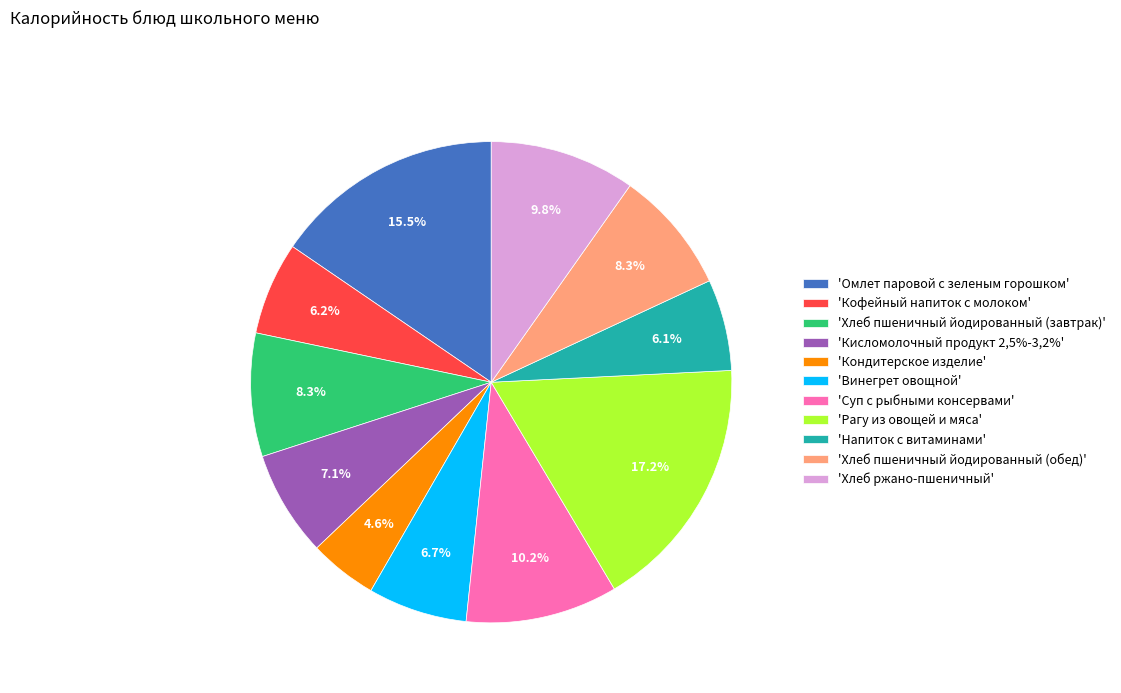

To the nearest percent, what is the average slice percentage?

9%